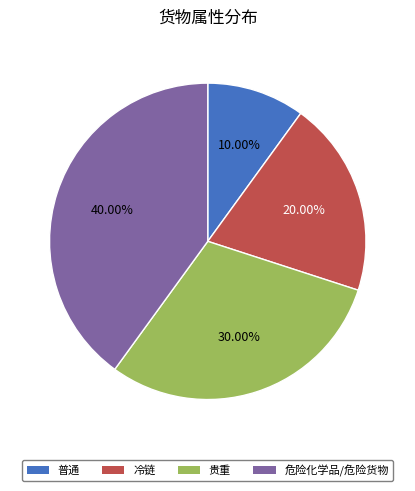

True or false: 危险化学品/危险货物 accounts for 40% of the total.

True